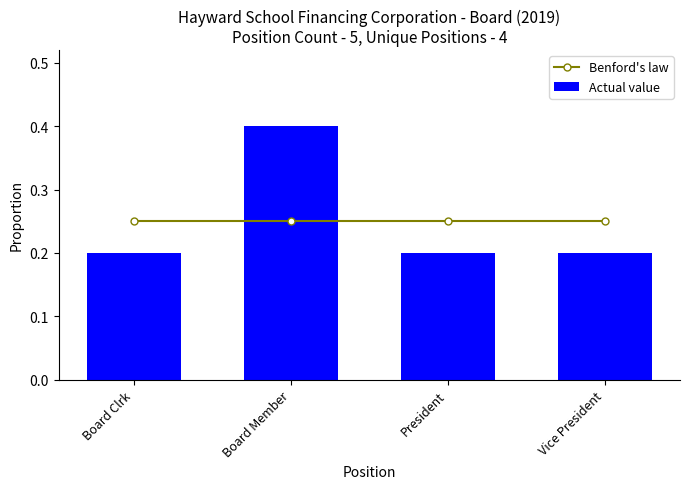

At how many categories does at least one series exceed 0?

4